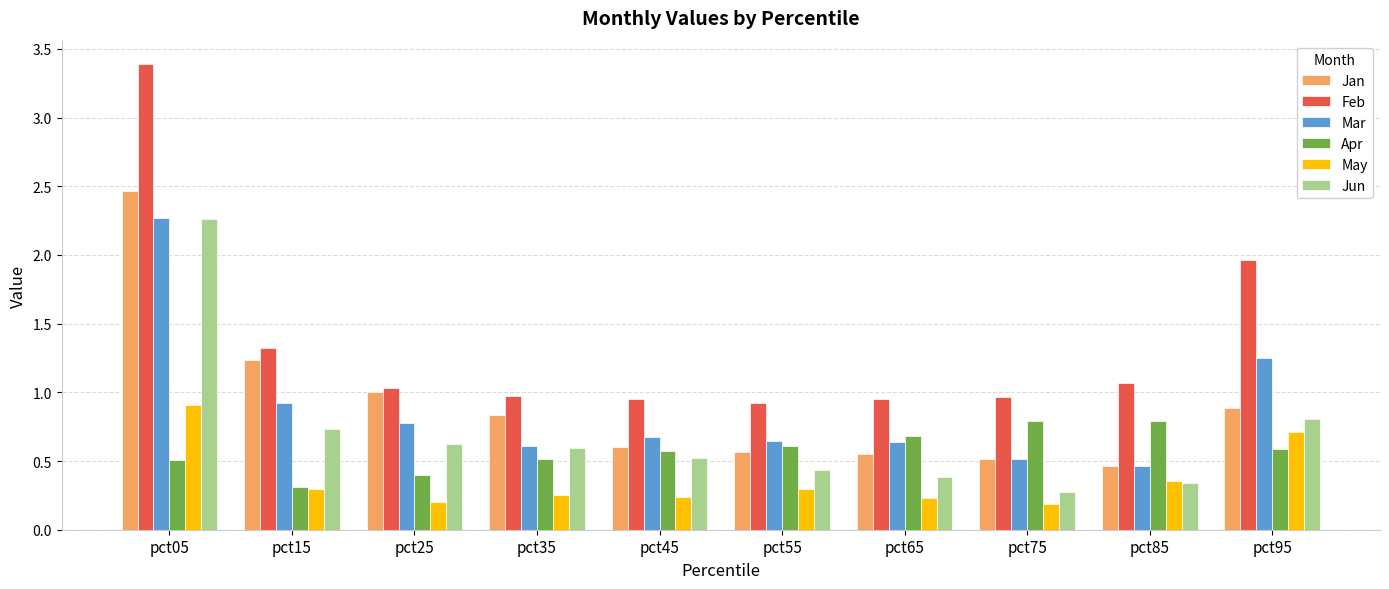

What are all the series names shown in the legend?

Jan, Feb, Mar, Apr, May, Jun